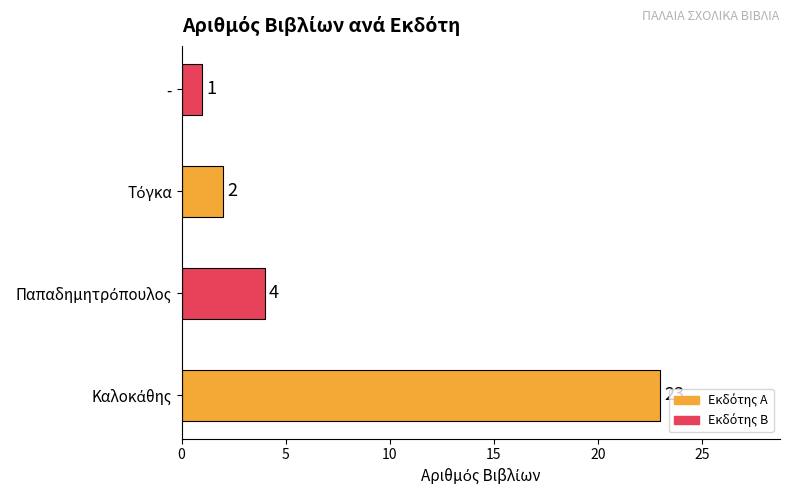

Reading bottom to top, transcribe all the data shown in this chart.

23	4	2	1